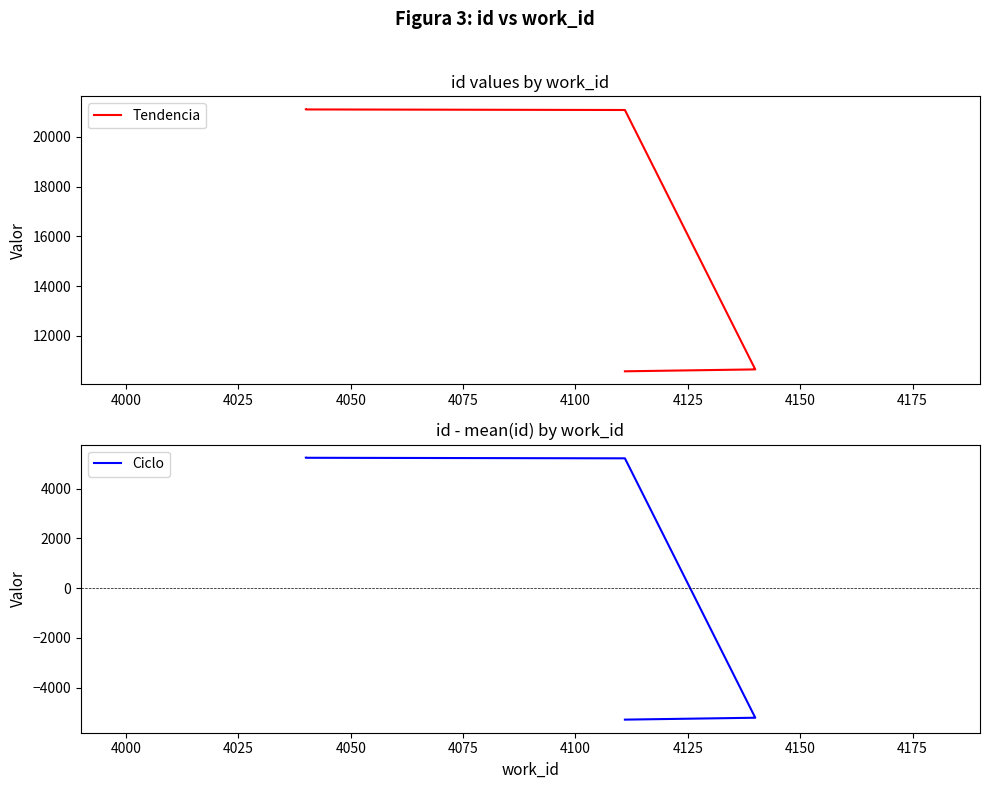

What is the average value of the Tendencia series?

15858